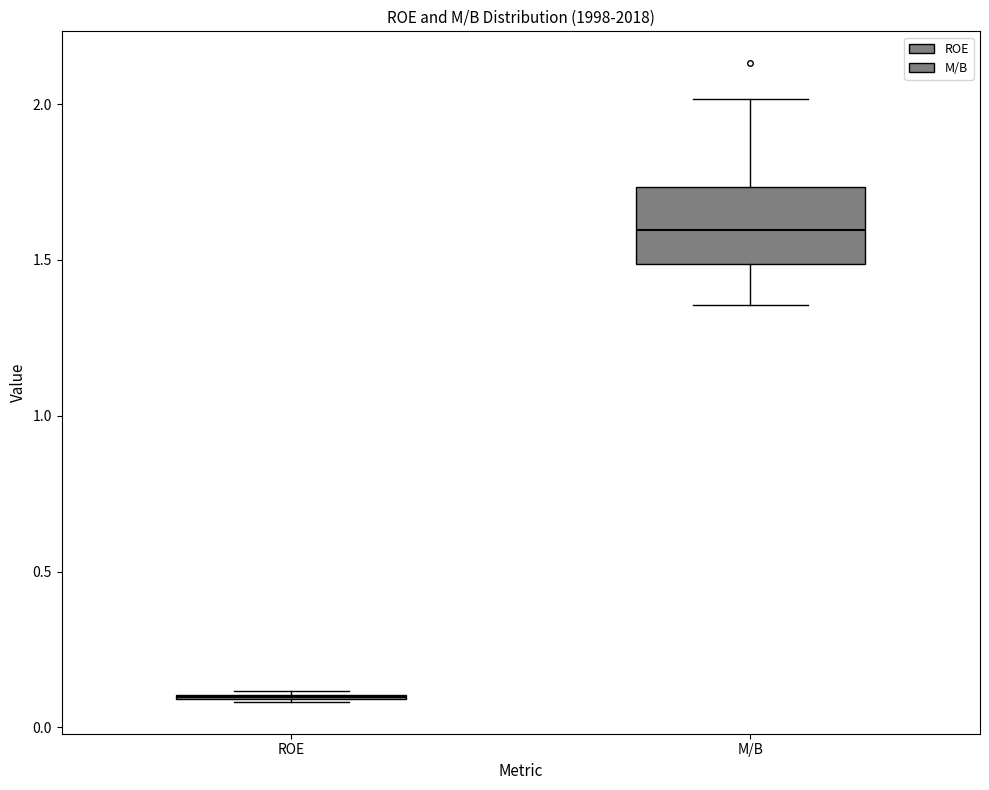

Which box is the tallest, from its lower edge to its upper edge?

M/B